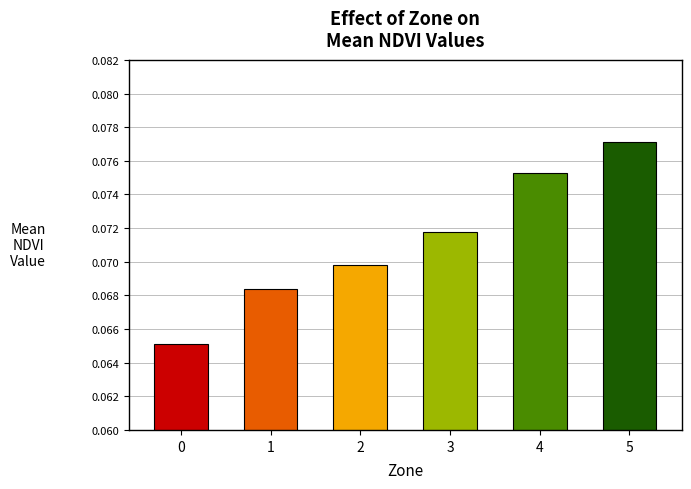

Are the bars horizontal?

No